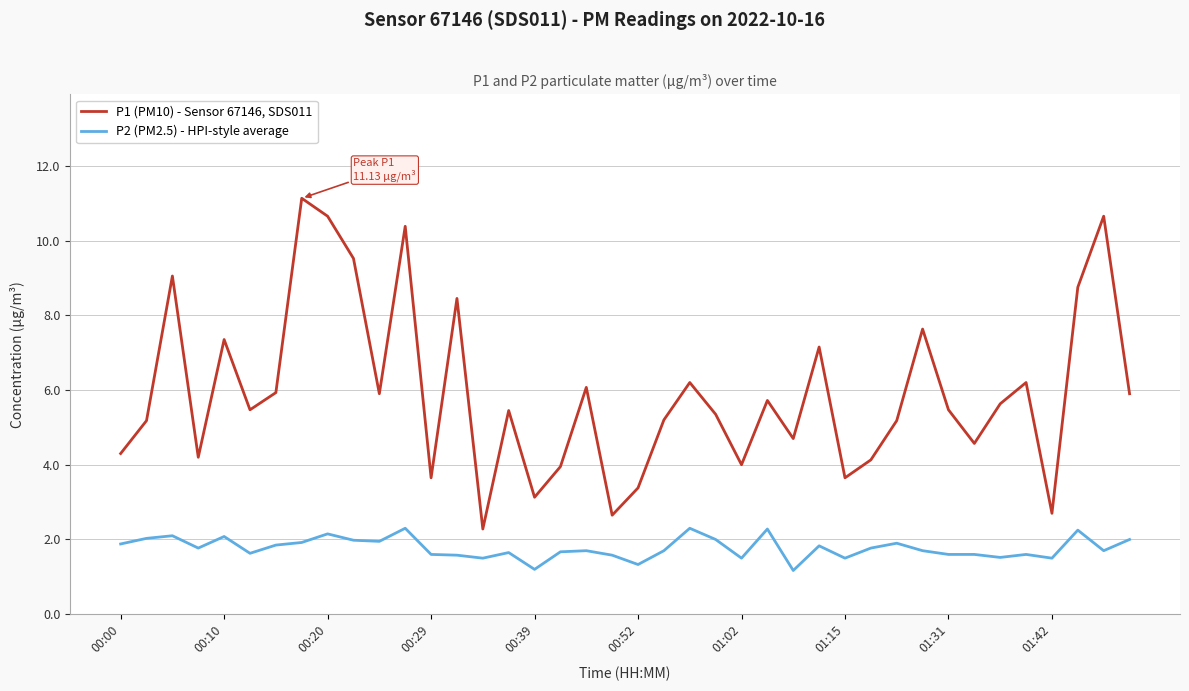

List the series in order of their overall mean, highest first.

P1 (PM10) - Sensor 67146, SDS011, P2 (PM2.5) - HPI-style average